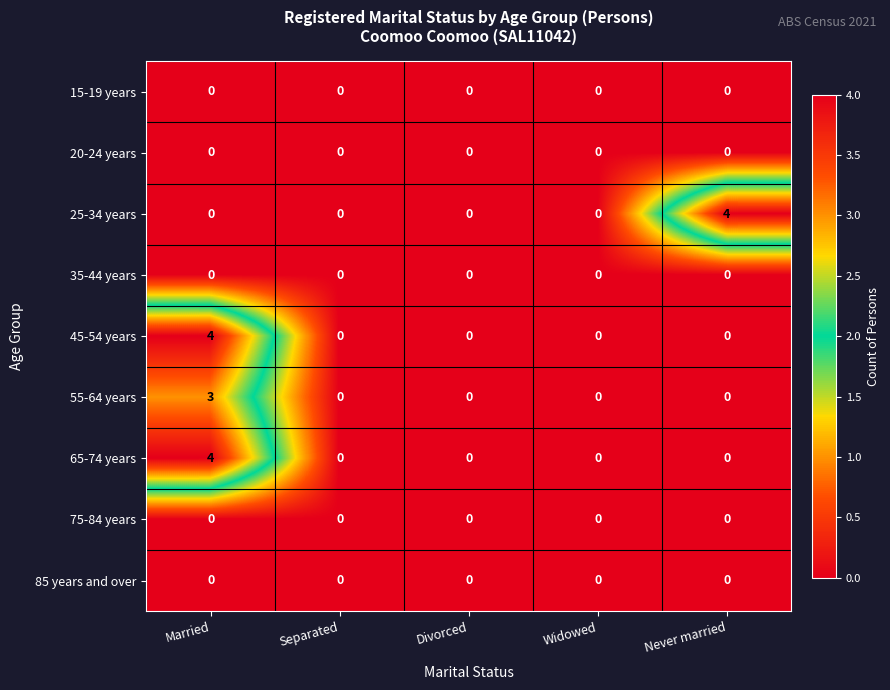

The value of 20-24 years at Separated is 0. True or false?

True